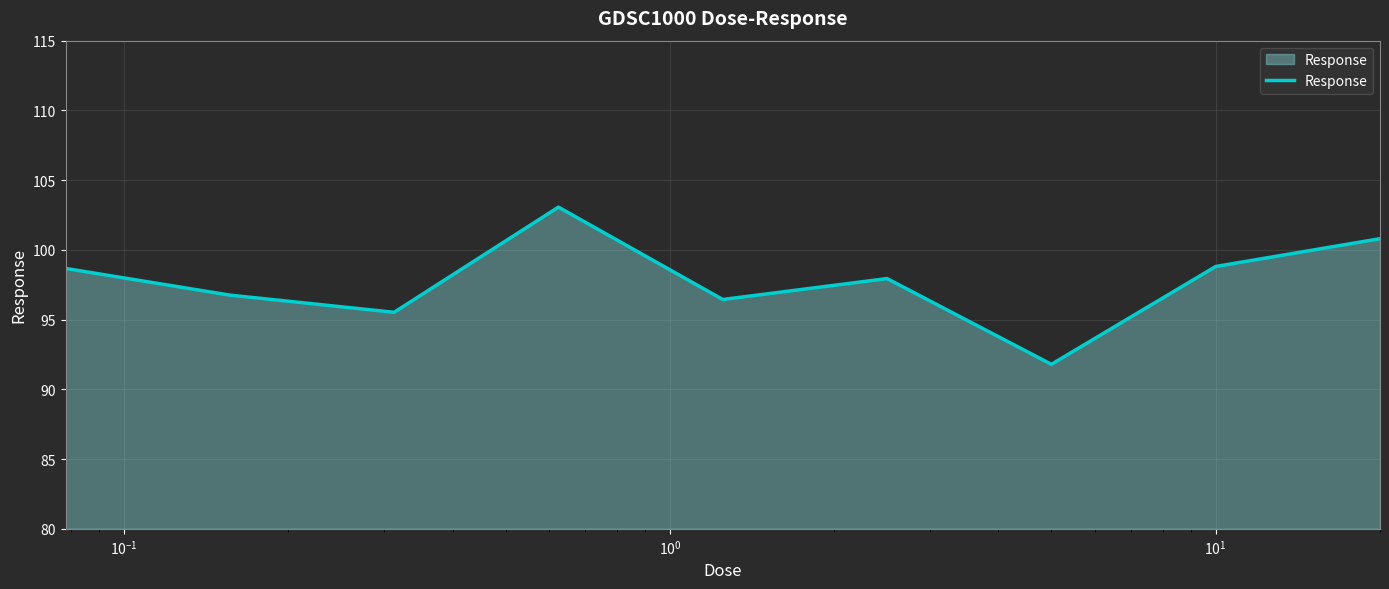

Does the chart have visible grid lines?

Yes